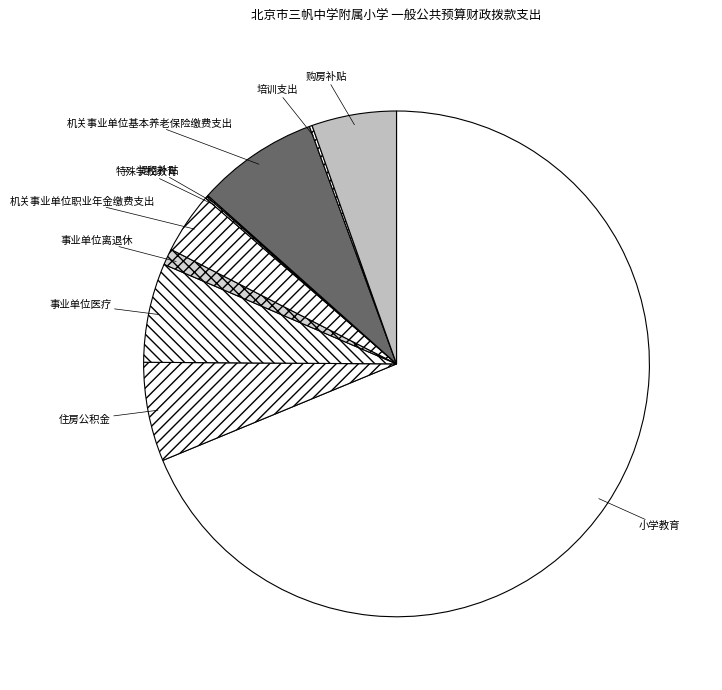

What is the ratio of the value at 住房公积金 to the value at 购房补贴?

1.2